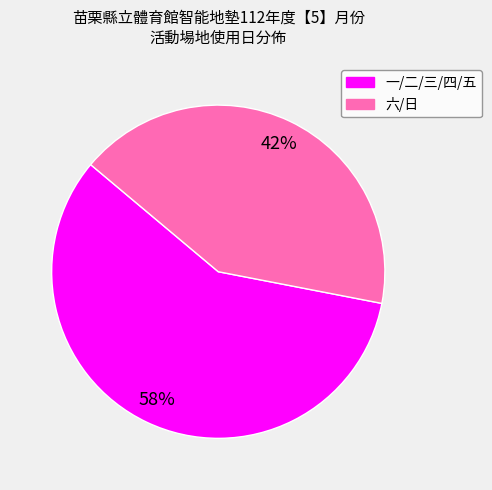

The 六/日 slice represents 53% of the pie. True or false?

False